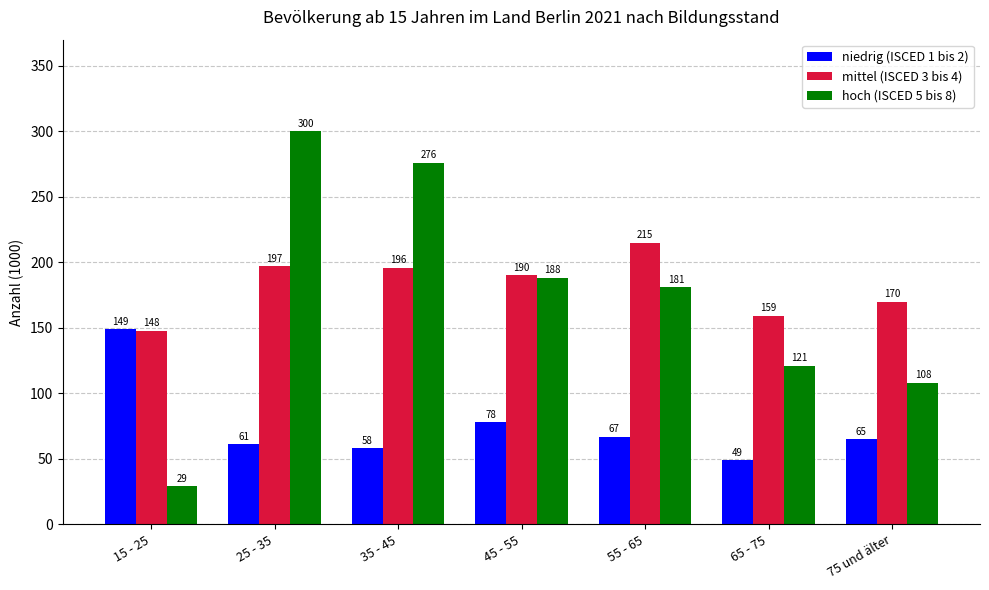

At 45 - 55, list the series in order from smallest to largest.

niedrig (ISCED 1 bis 2), hoch (ISCED 5 bis 8), mittel (ISCED 3 bis 4)